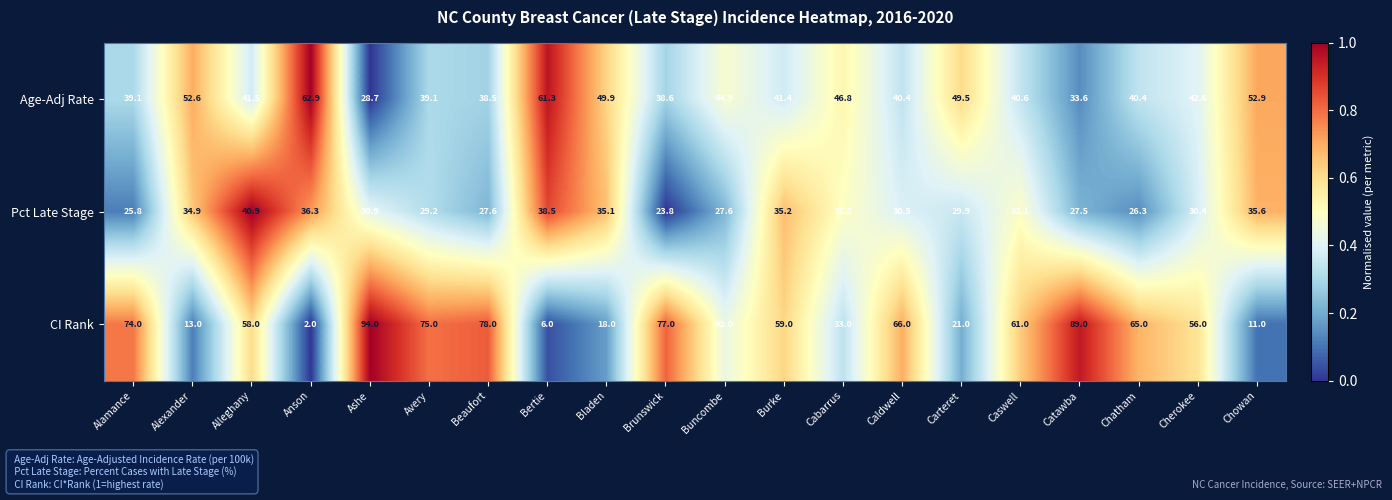

What is the difference between the maximum and minimum values in the CI Rank series?

92.0